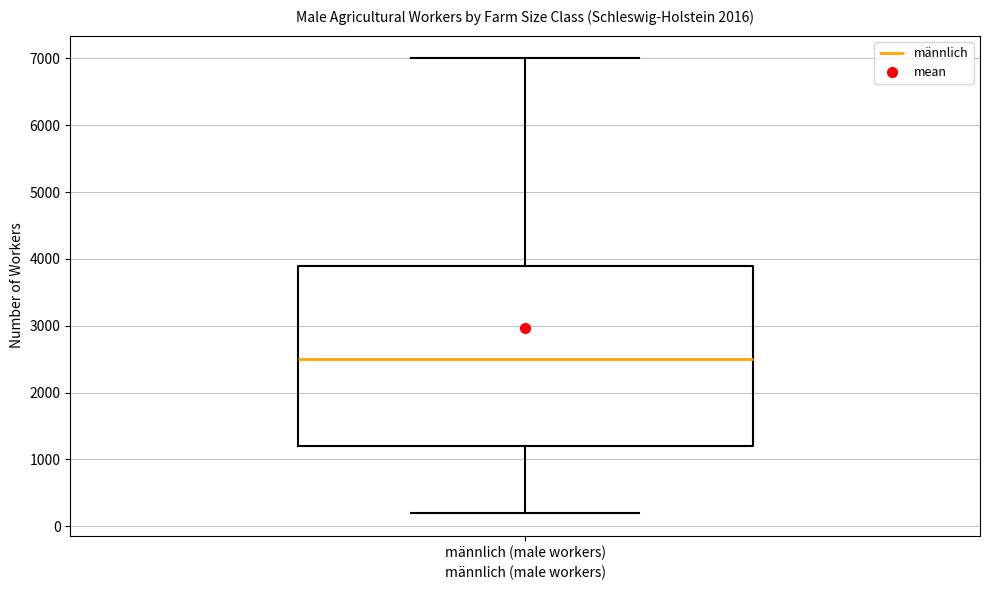

Read this box plot against the y-axis: the position of the median line, the range covered by the box, and the ends of both whiskers. The values are not printed on the chart, so give them approximately, as read against the axis.

median 2500, box 1200 to 3900, whiskers 200 to 7000